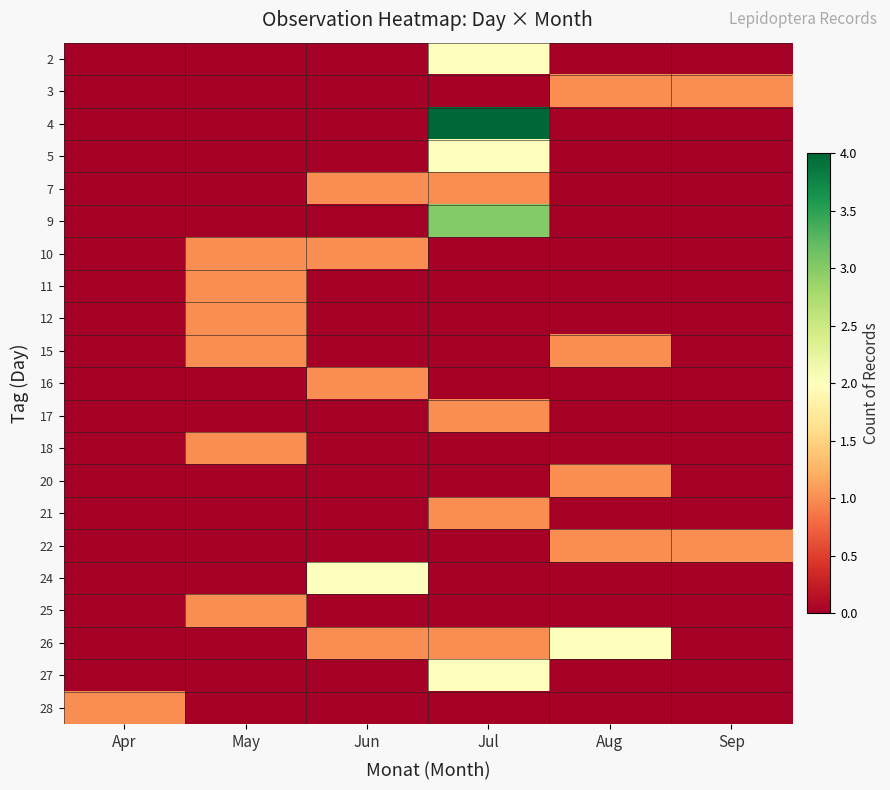

Reading left to right, list all the values displayed in this chart.

2: Apr=0	May=0	Jun=0	Jul=2	Aug=0	Sep=0
3: Apr=0	May=0	Jun=0	Jul=0	Aug=1	Sep=1
4: Apr=0	May=0	Jun=0	Jul=4	Aug=0	Sep=0
5: Apr=0	May=0	Jun=0	Jul=2	Aug=0	Sep=0
7: Apr=0	May=0	Jun=1	Jul=1	Aug=0	Sep=0
9: Apr=0	May=0	Jun=0	Jul=3	Aug=0	Sep=0
10: Apr=0	May=1	Jun=1	Jul=0	Aug=0	Sep=0
11: Apr=0	May=1	Jun=0	Jul=0	Aug=0	Sep=0
12: Apr=0	May=1	Jun=0	Jul=0	Aug=0	Sep=0
15: Apr=0	May=1	Jun=0	Jul=0	Aug=1	Sep=0
16: Apr=0	May=0	Jun=1	Jul=0	Aug=0	Sep=0
17: Apr=0	May=0	Jun=0	Jul=1	Aug=0	Sep=0
18: Apr=0	May=1	Jun=0	Jul=0	Aug=0	Sep=0
20: Apr=0	May=0	Jun=0	Jul=0	Aug=1	Sep=0
21: Apr=0	May=0	Jun=0	Jul=1	Aug=0	Sep=0
22: Apr=0	May=0	Jun=0	Jul=0	Aug=1	Sep=1
24: Apr=0	May=0	Jun=2	Jul=0	Aug=0	Sep=0
25: Apr=0	May=1	Jun=0	Jul=0	Aug=0	Sep=0
26: Apr=0	May=0	Jun=1	Jul=1	Aug=2	Sep=0
27: Apr=0	May=0	Jun=0	Jul=2	Aug=0	Sep=0
28: Apr=1	May=0	Jun=0	Jul=0	Aug=0	Sep=0